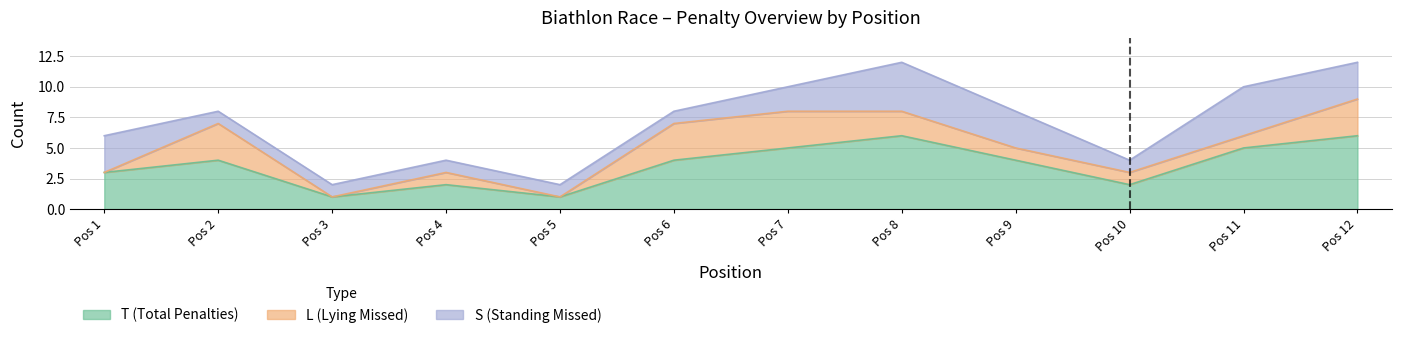

What is the sum of all S values?

25